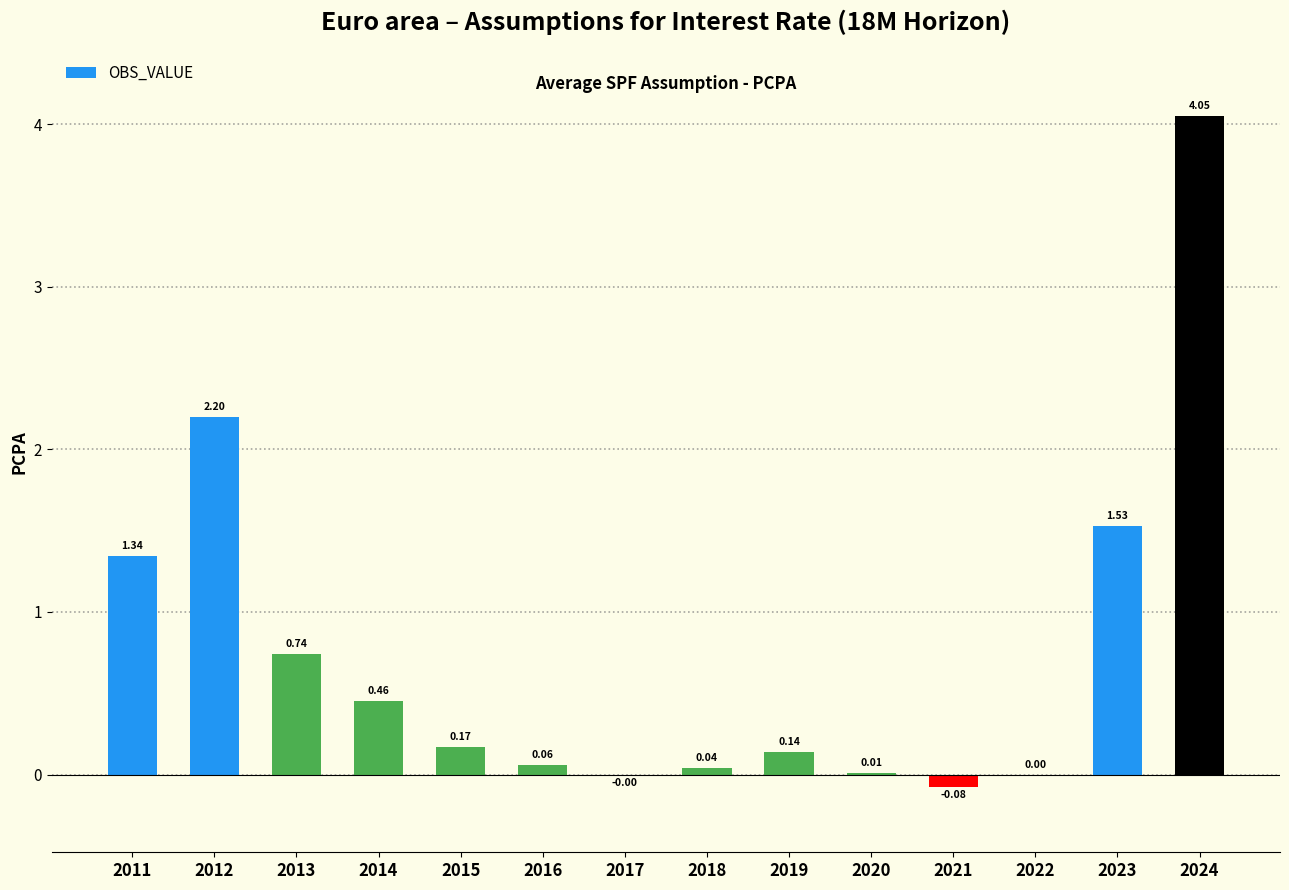

How many series are shown in this chart?

1